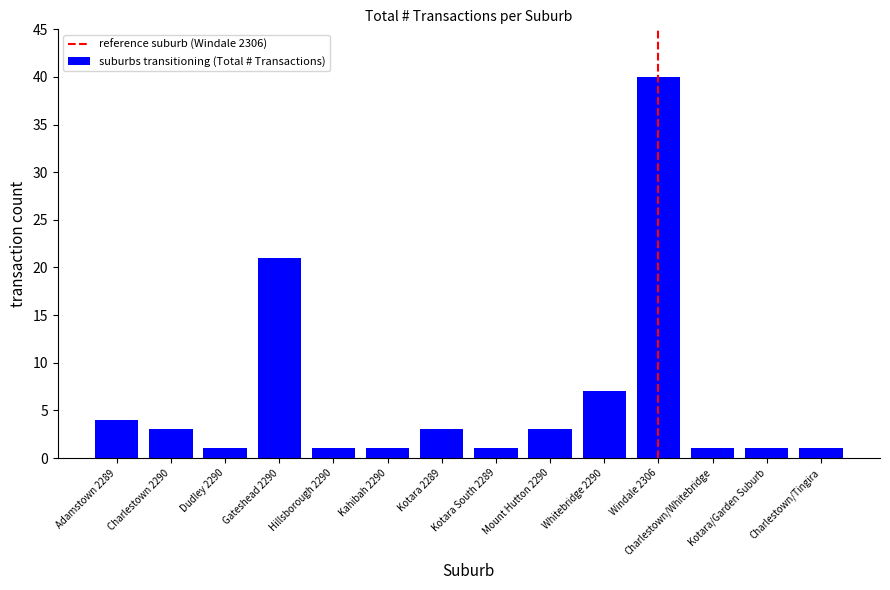

Which label corresponds to the largest value in the chart?

Windale 2306